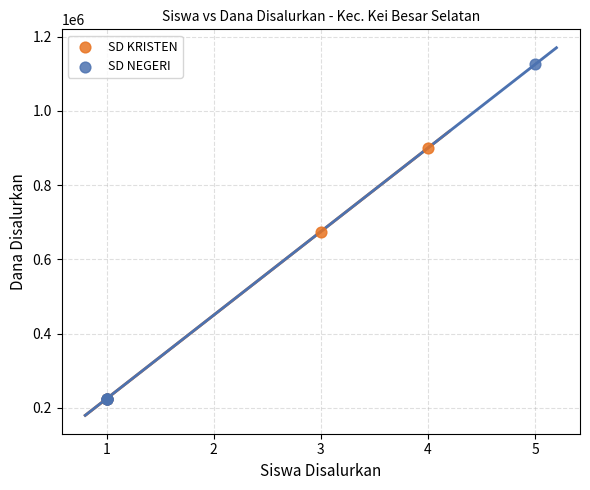

Which series has the widest spread of Y values?

SD NEGERI